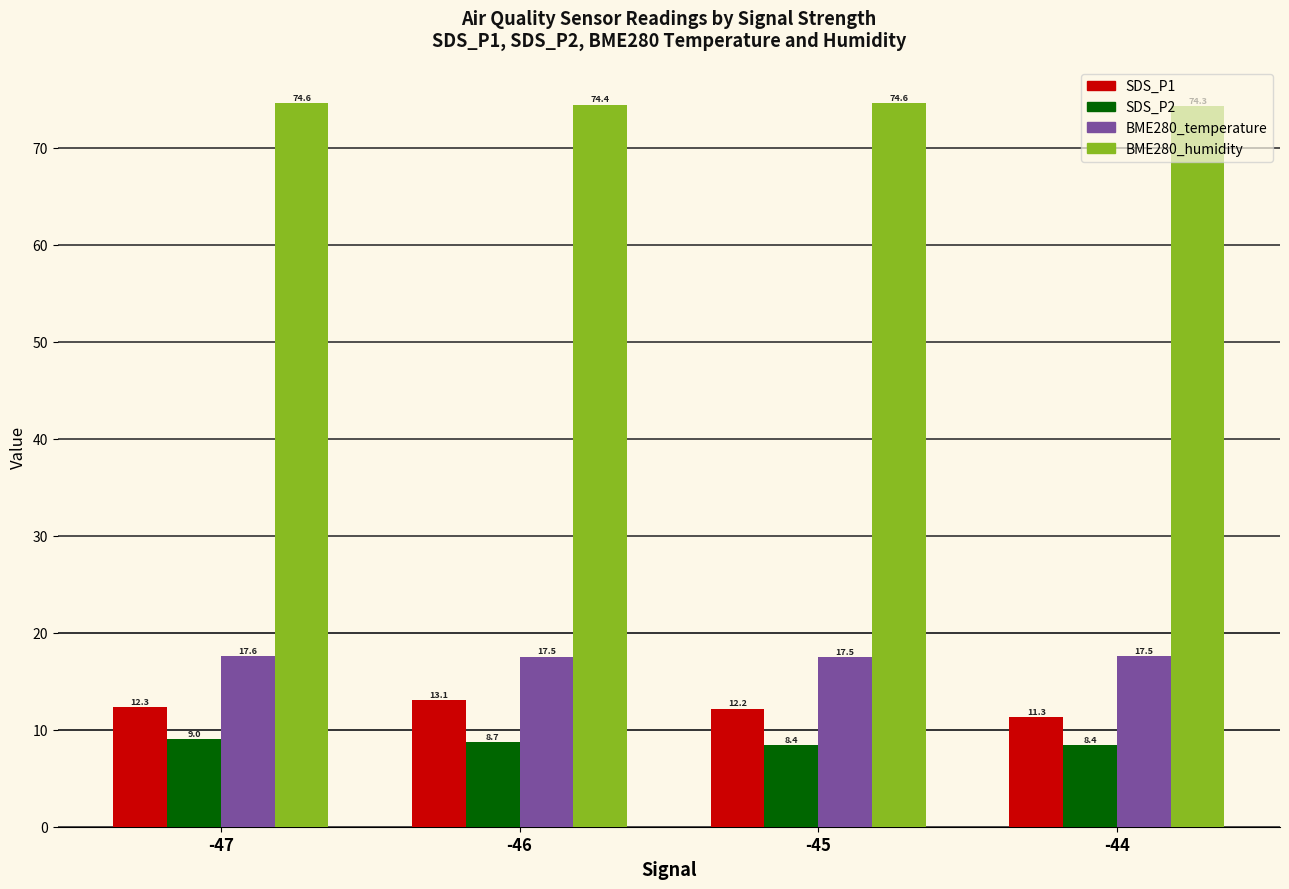

What is the sum of the SDS_P2 values at -46 and -47?

17.7